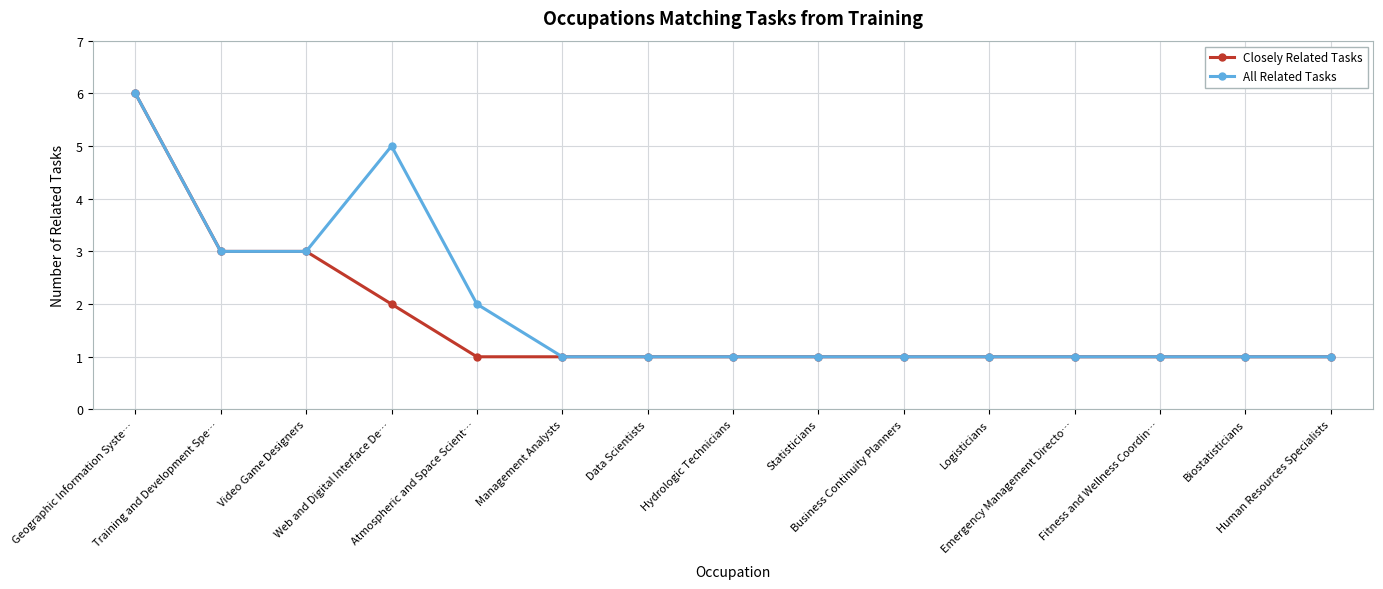

What is the greatest value displayed?

6